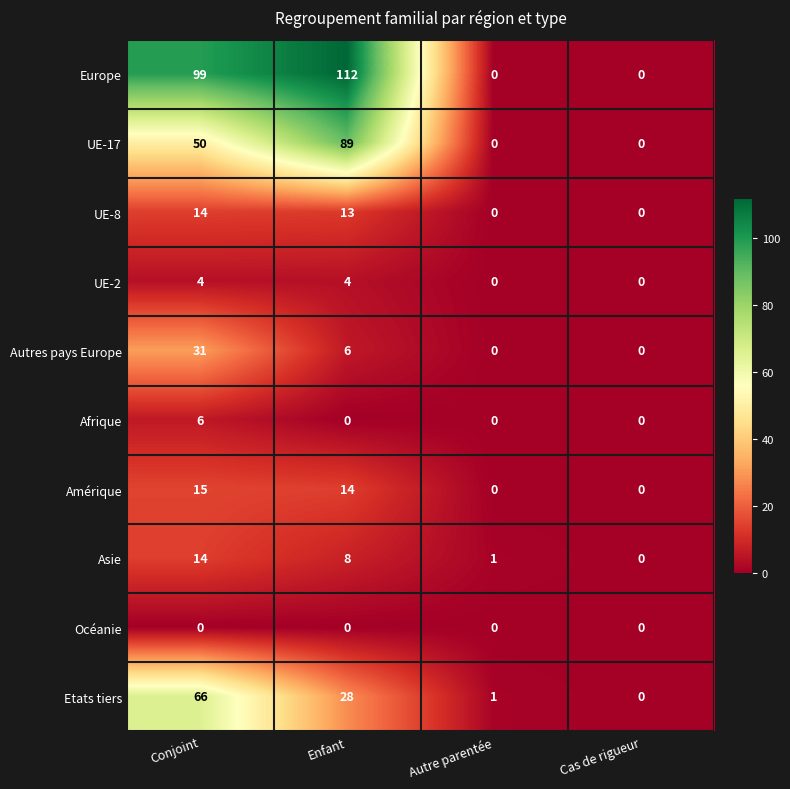

At which category is the sum across all series the highest?

Conjoint